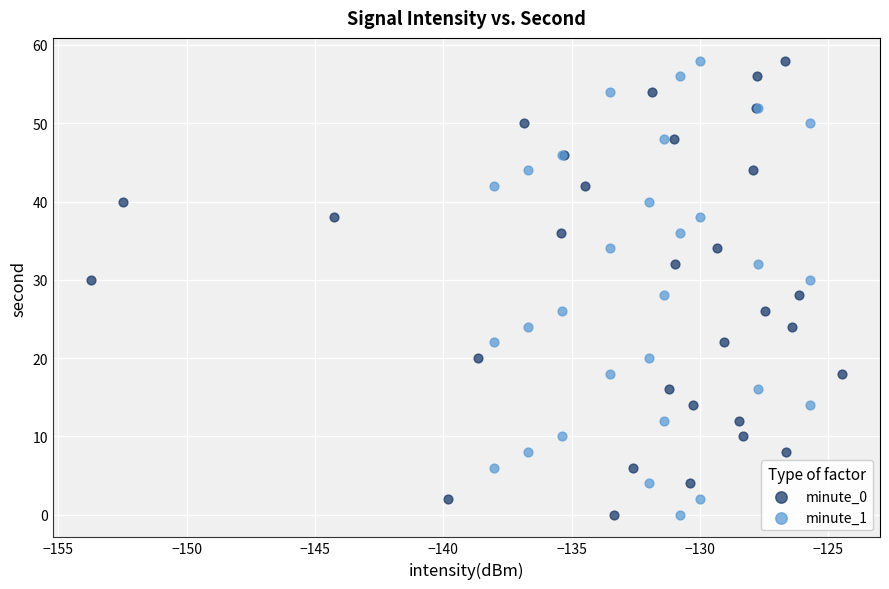

What are all the series names shown in the legend?

minute_0, minute_1